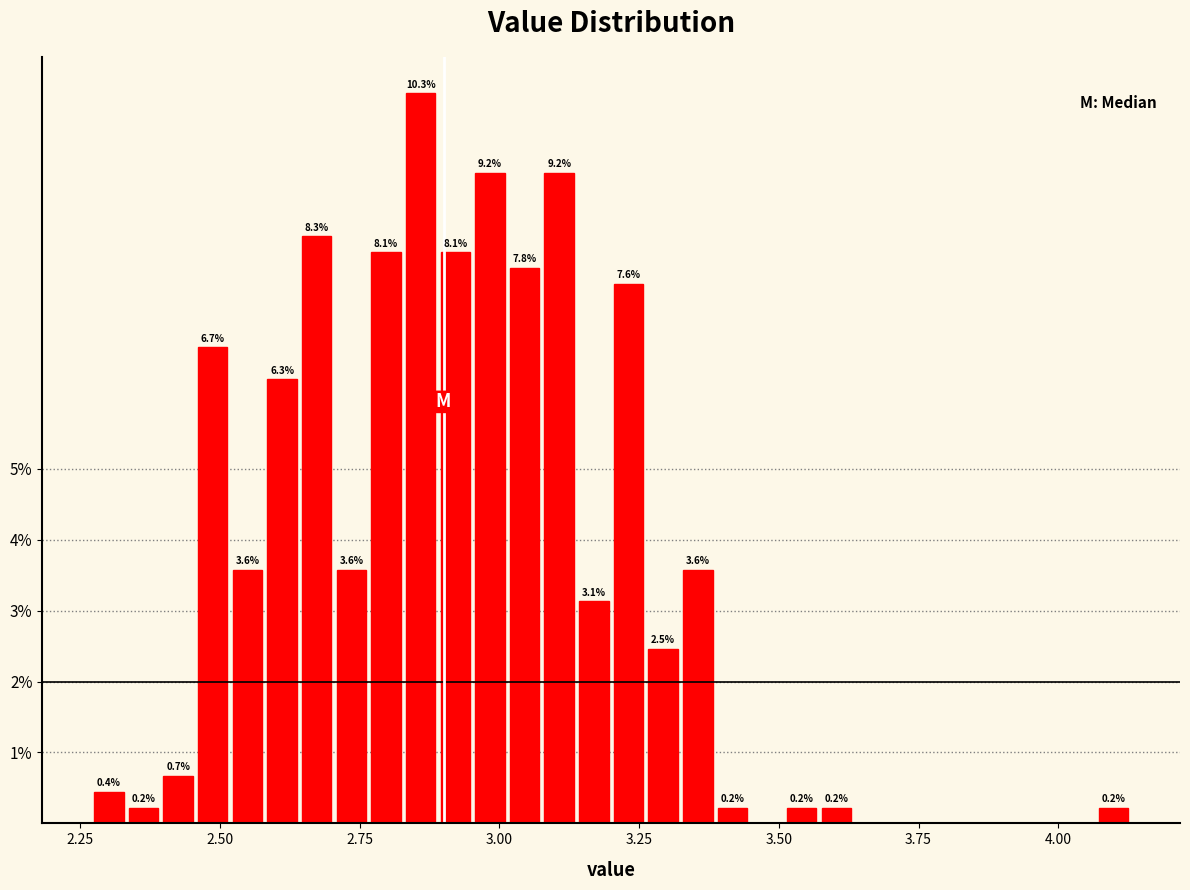

Around what value on the x-axis is the tallest bar? Give the approximate position of its centre, as read against the axis.

2.85